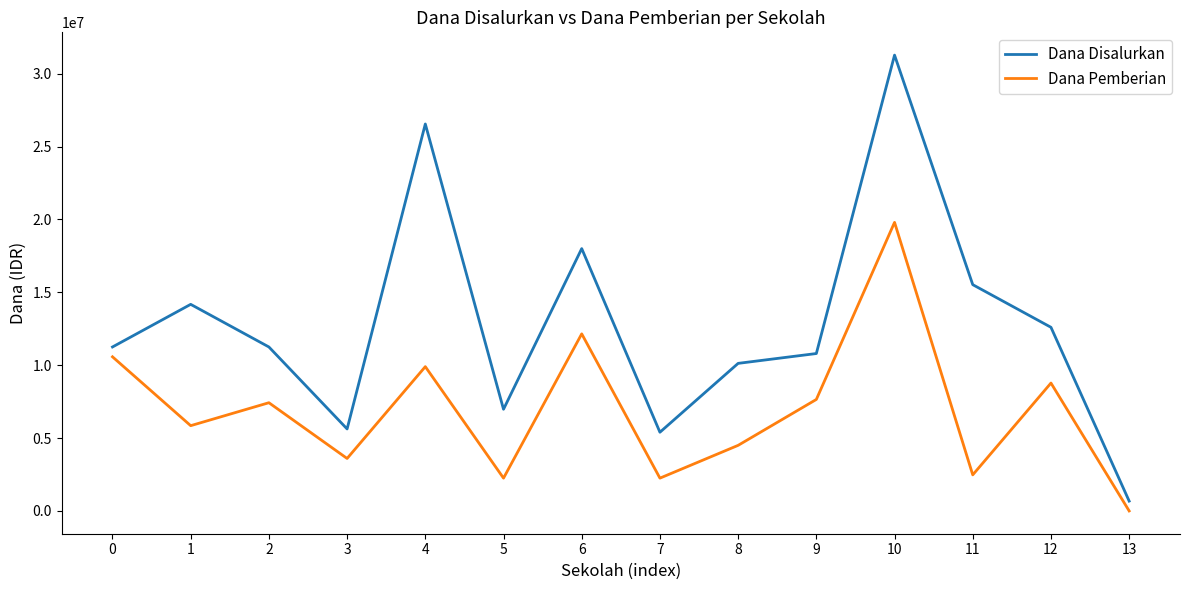

True or false: Dana Disalurkan has more than 0 interior local peaks.

True